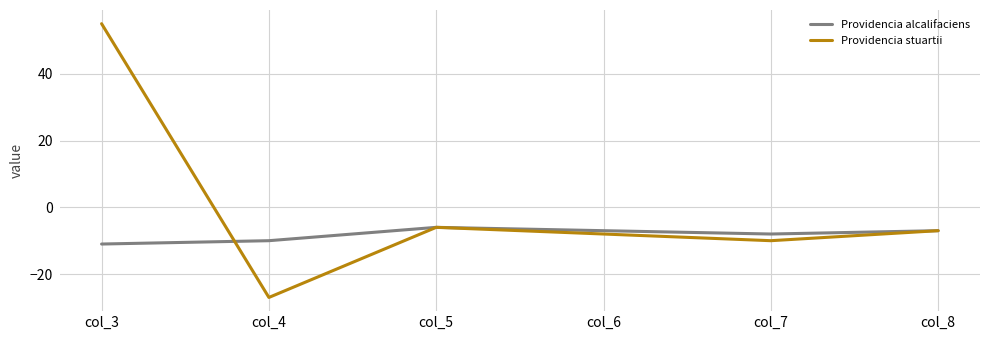

What are all the series names shown in the legend?

Providencia alcalifaciens, Providencia stuartii